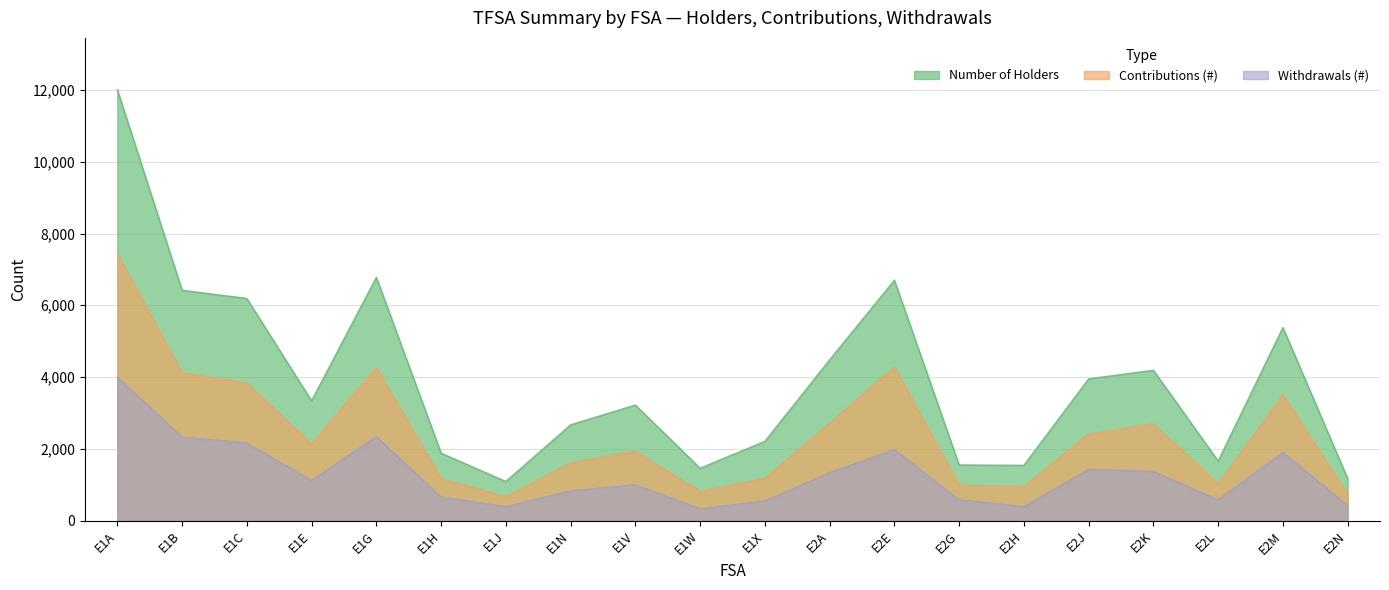

What position from the left is E2J?

16